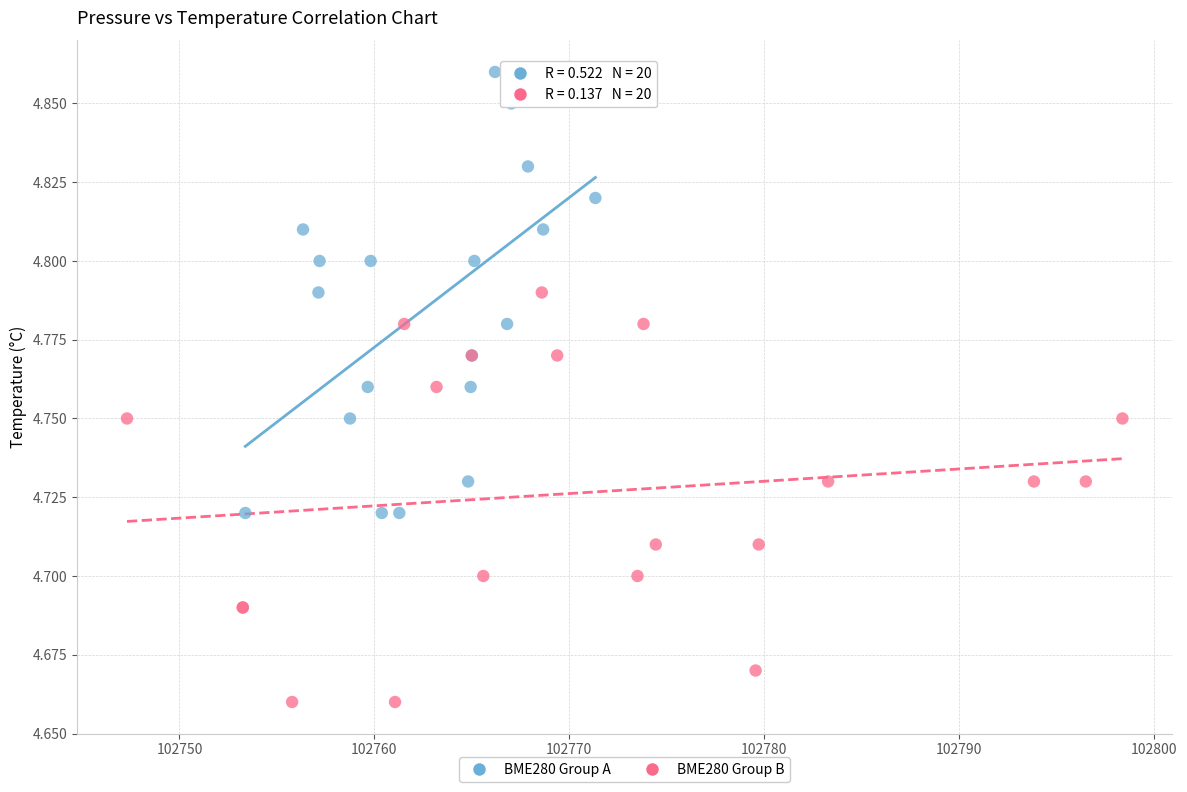

Which series has the largest Y range (max minus min)?

BME280 Group A